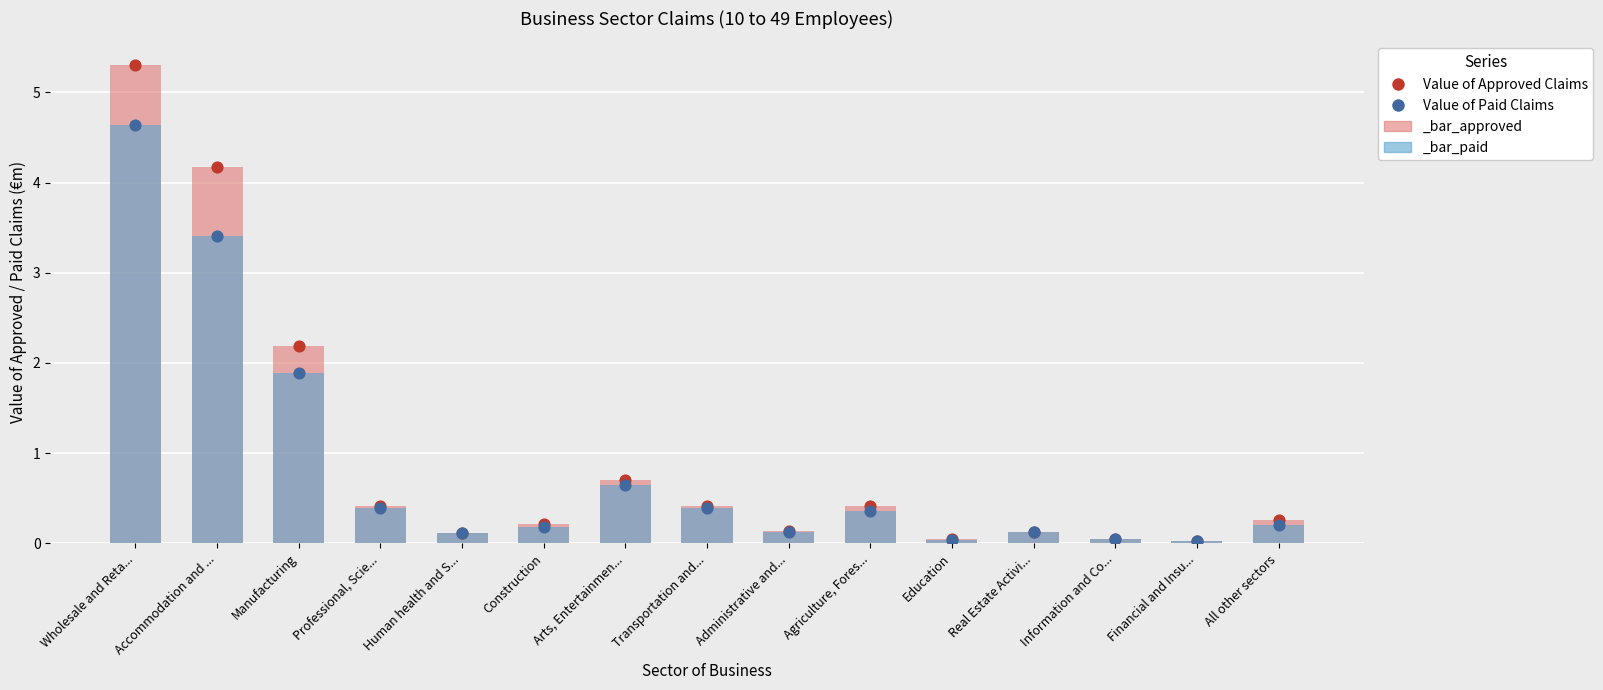

Which series has the largest Y range (max minus min)?

Value of Approved Claims